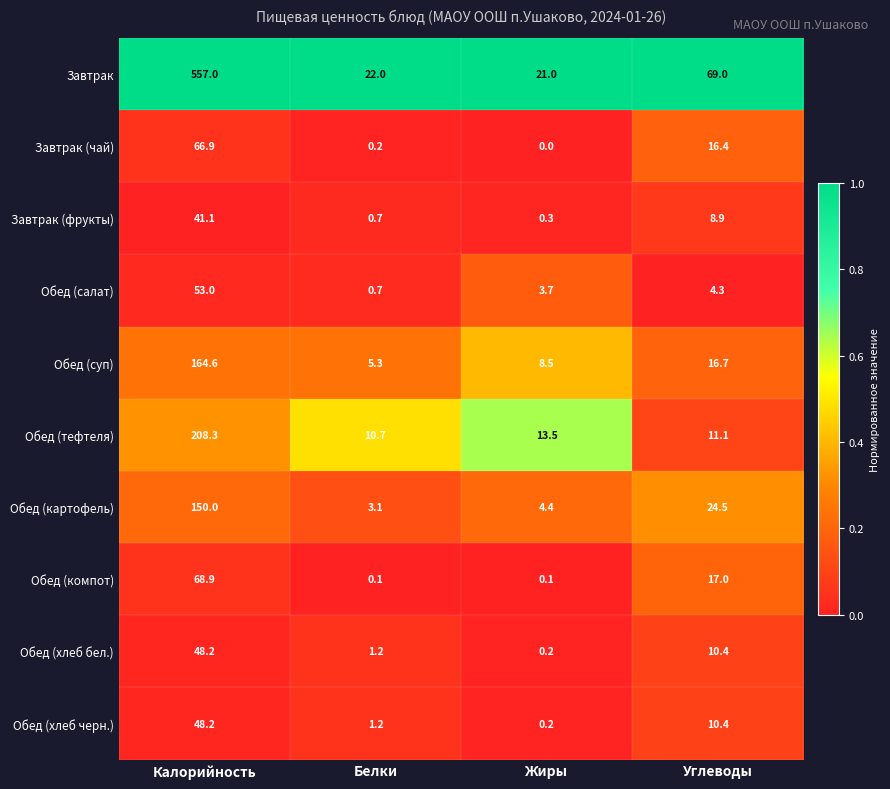

What is the greatest value displayed?

557.0